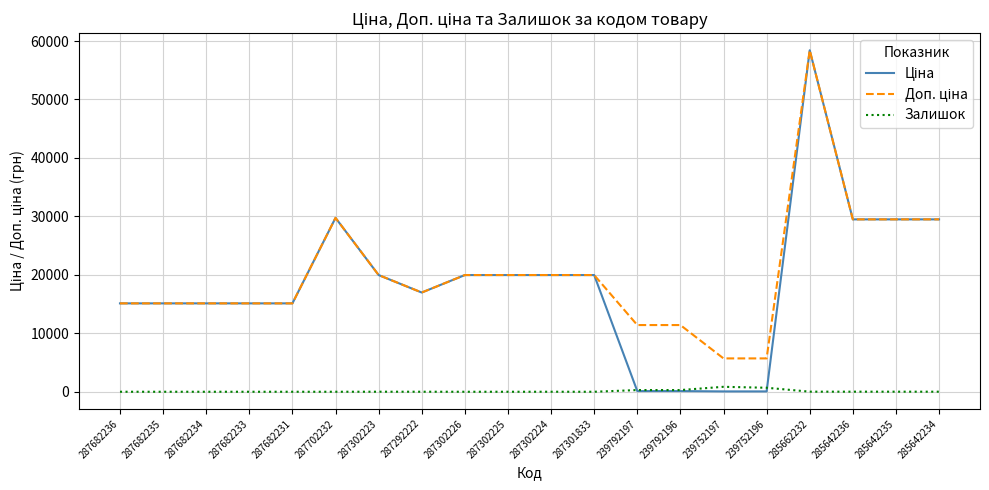

At which category does the chart reach its peak across all series?

285662232